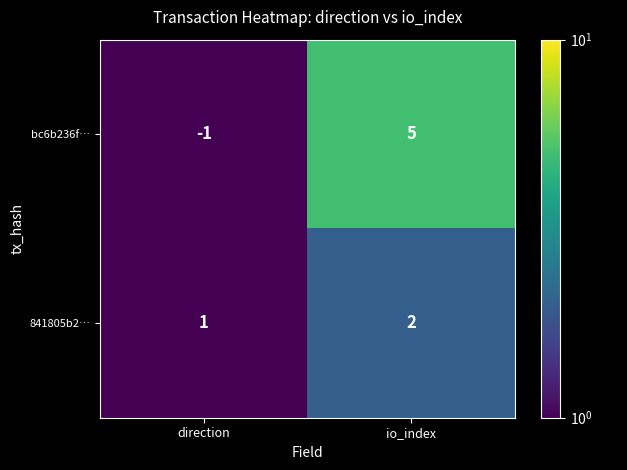

Reading left to right, extract all data points from this chart.

bc6b236f…: direction=-1	io_index=5
841805b2…: direction=1	io_index=2